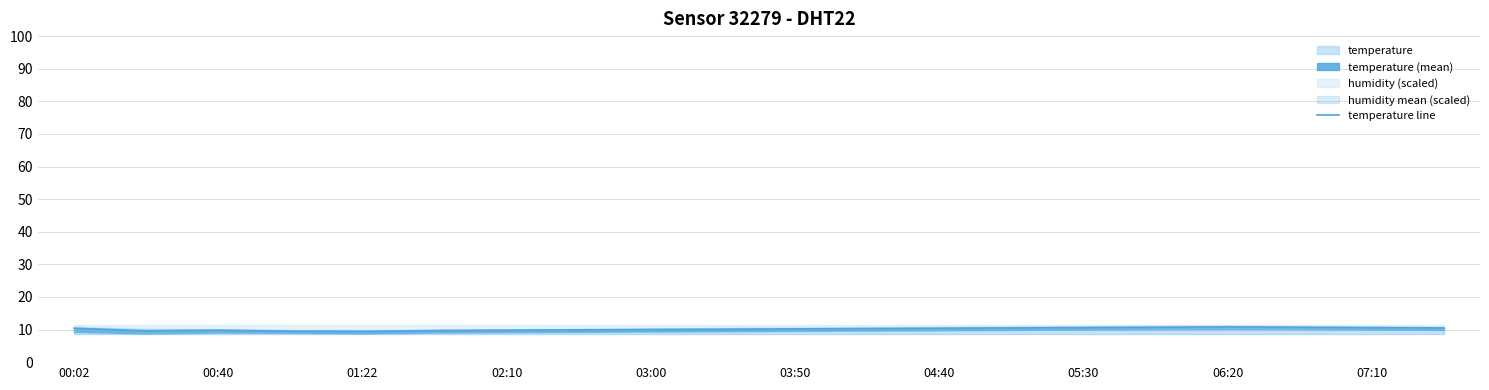

How many values are below 10?

7